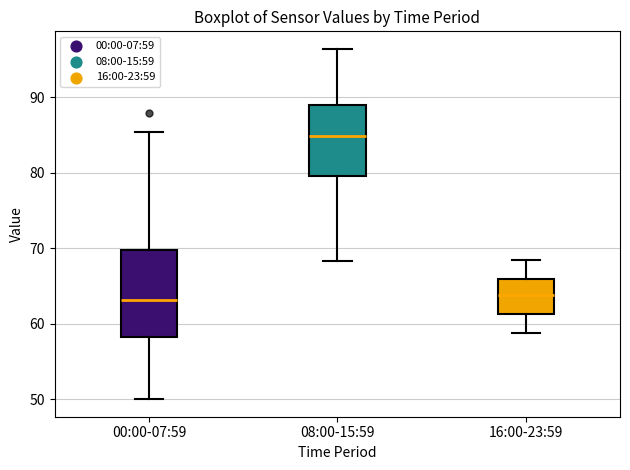

Which box has the highest median line?

08:00-15:59